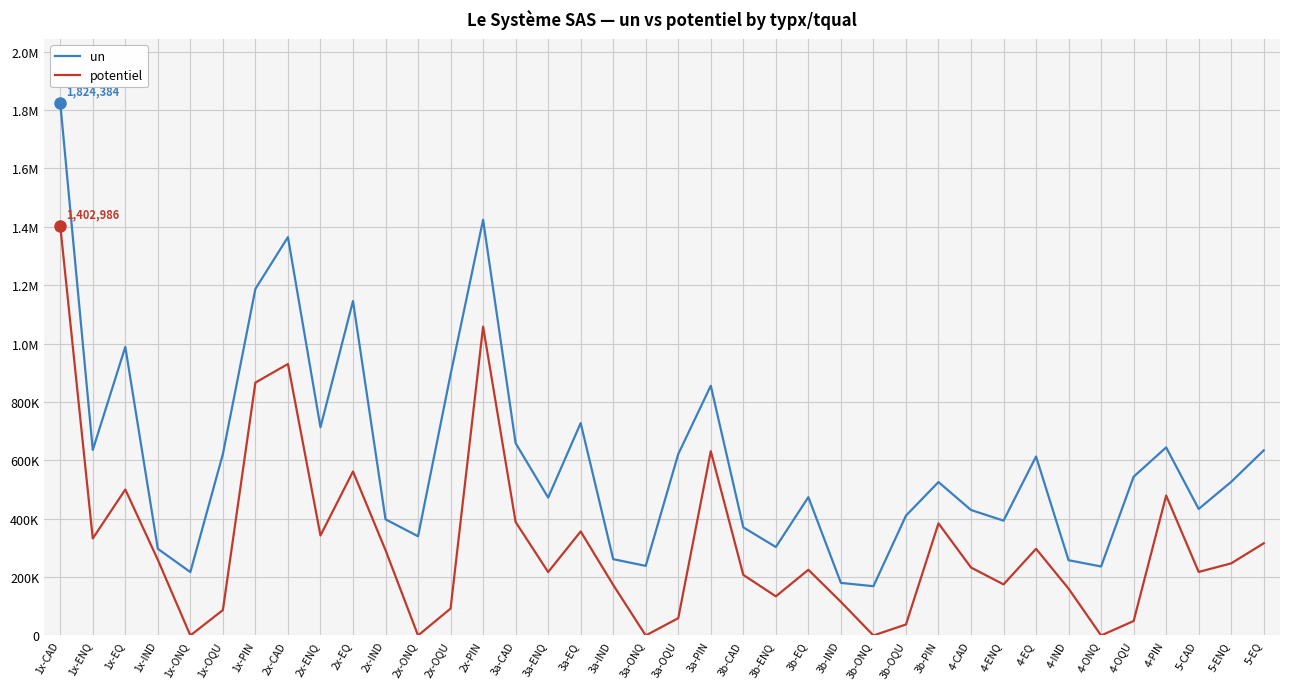

At which label does un reach its peak?

1x-CAD